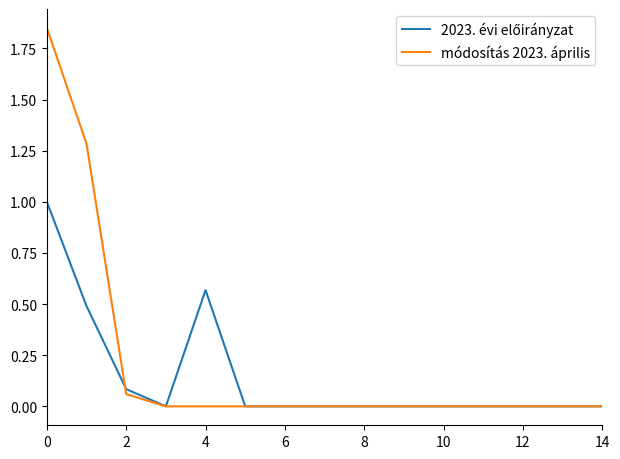

Which series has the largest range (max minus min)?

módosítás 2023. április